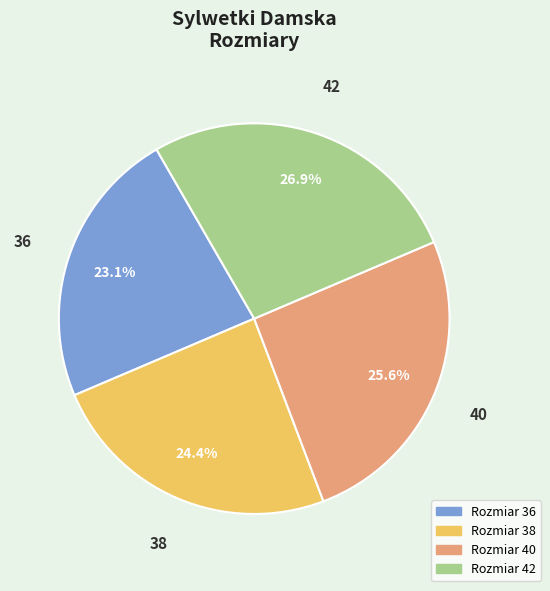

To the nearest percent, what is the difference between the largest and smallest slice percentages?

4%